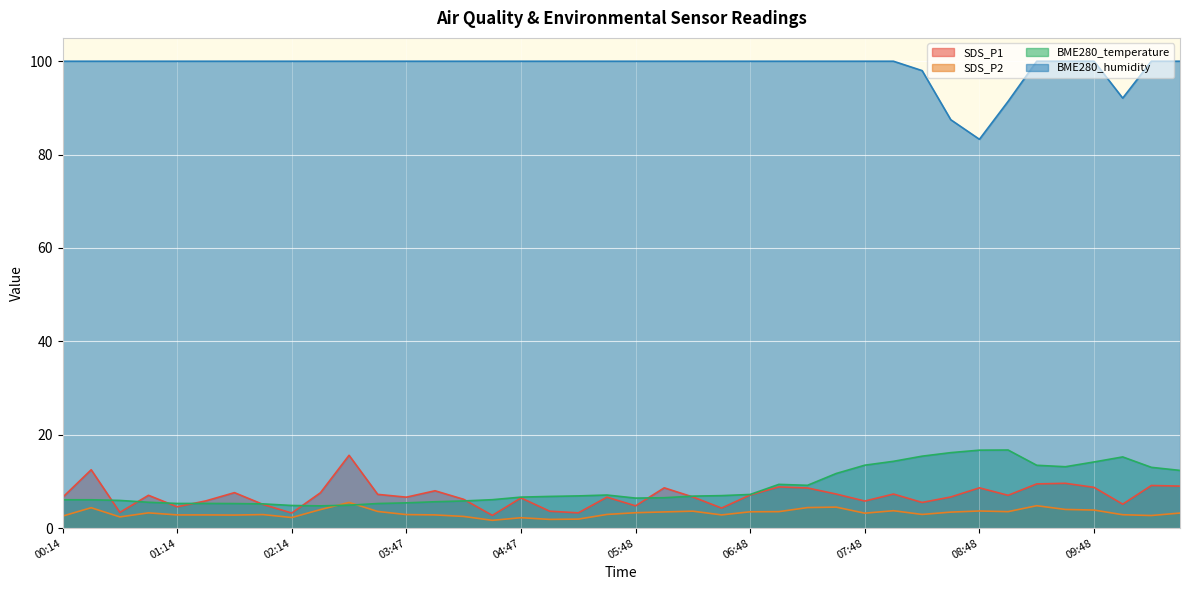

Is it true that BME280_humidity equals 100.0 at 05:03?

True